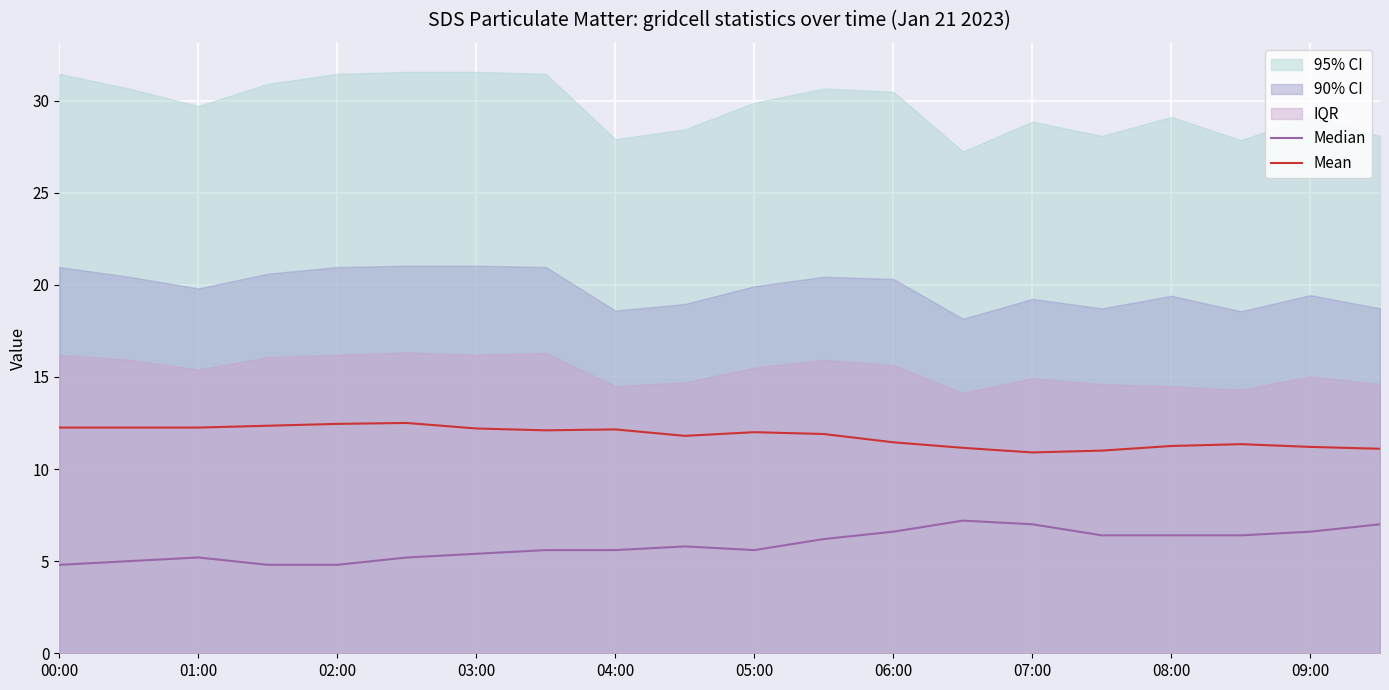

The Mean series shows 10.9 at 07:00. True or false?

True